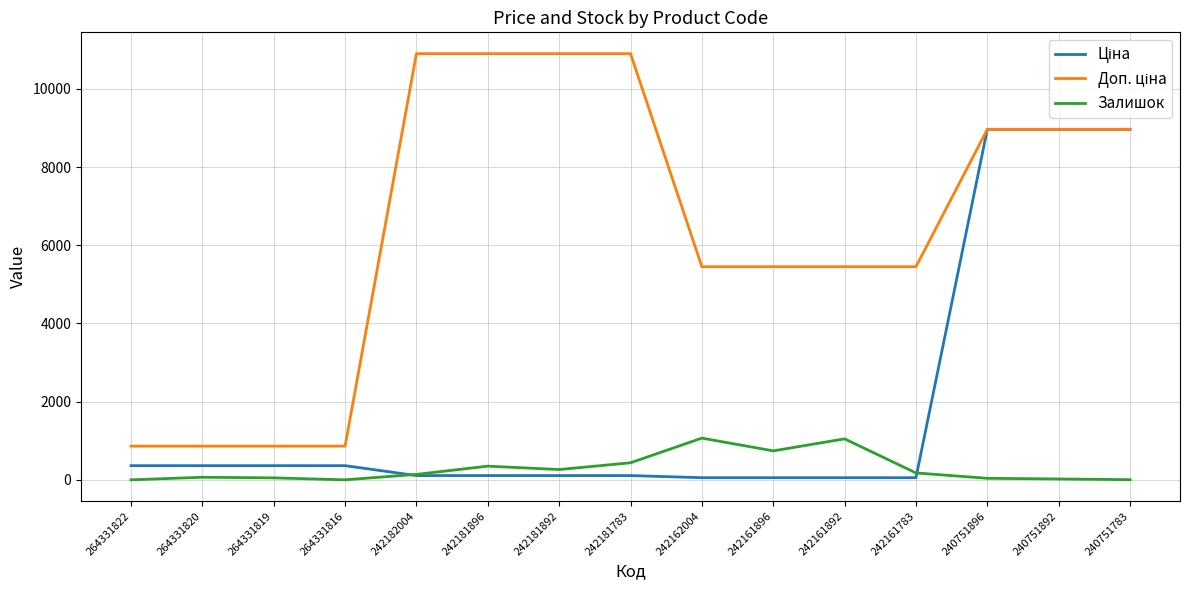

The value of Залишок at 242161896 is 741.0. True or false?

True